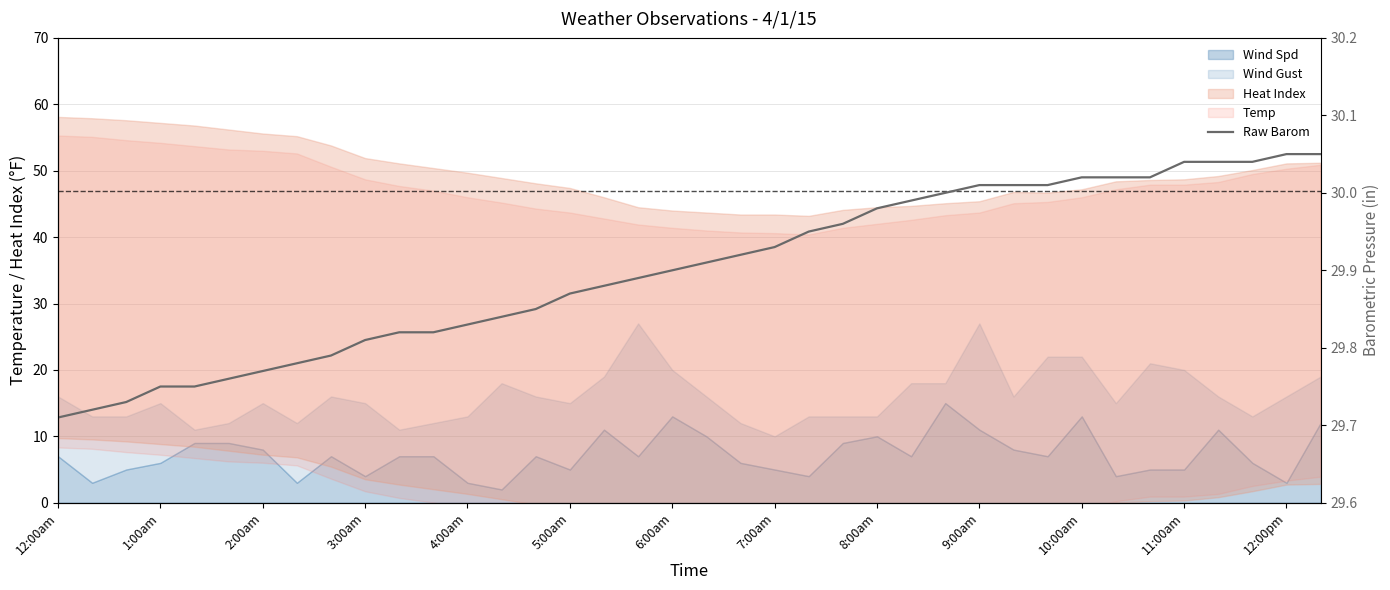

True or false: there are more than 0 points higher than both neighbors.

False